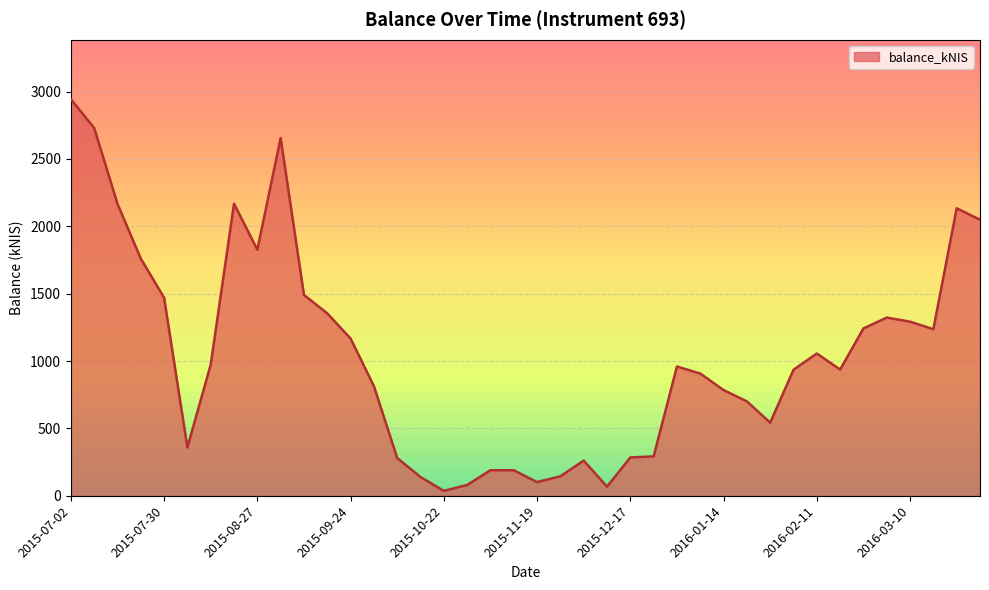

What is the greatest value displayed?

2943.9